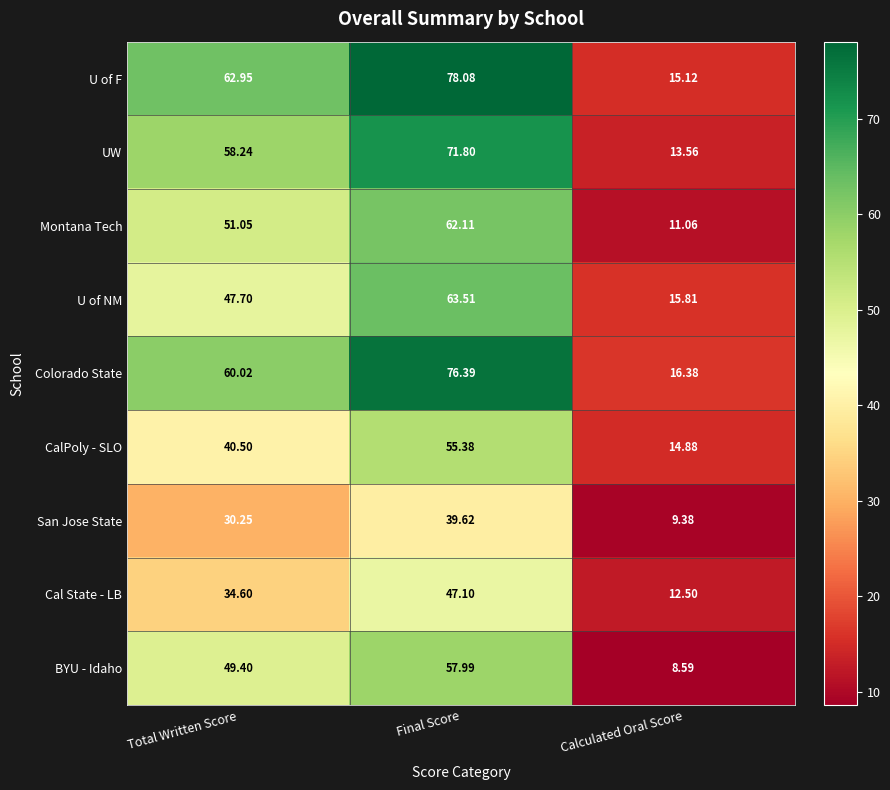

At which category is the sum across all series the highest?

Final Score